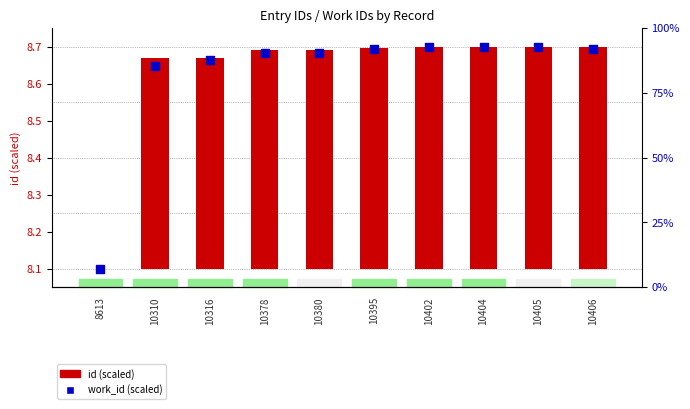

What are all the series names shown in the legend?

id (scaled), work_id (scaled)